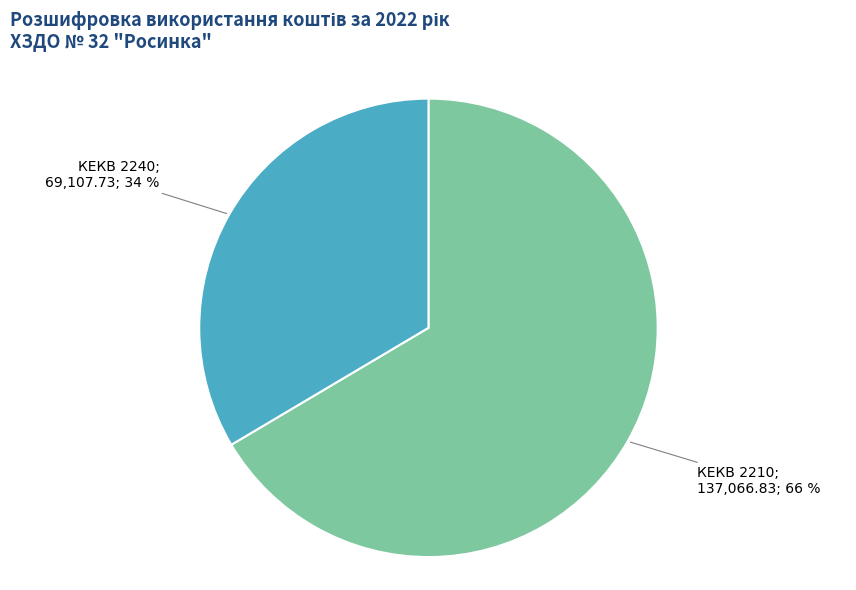

To the nearest percent, what is the average slice percentage?

50%